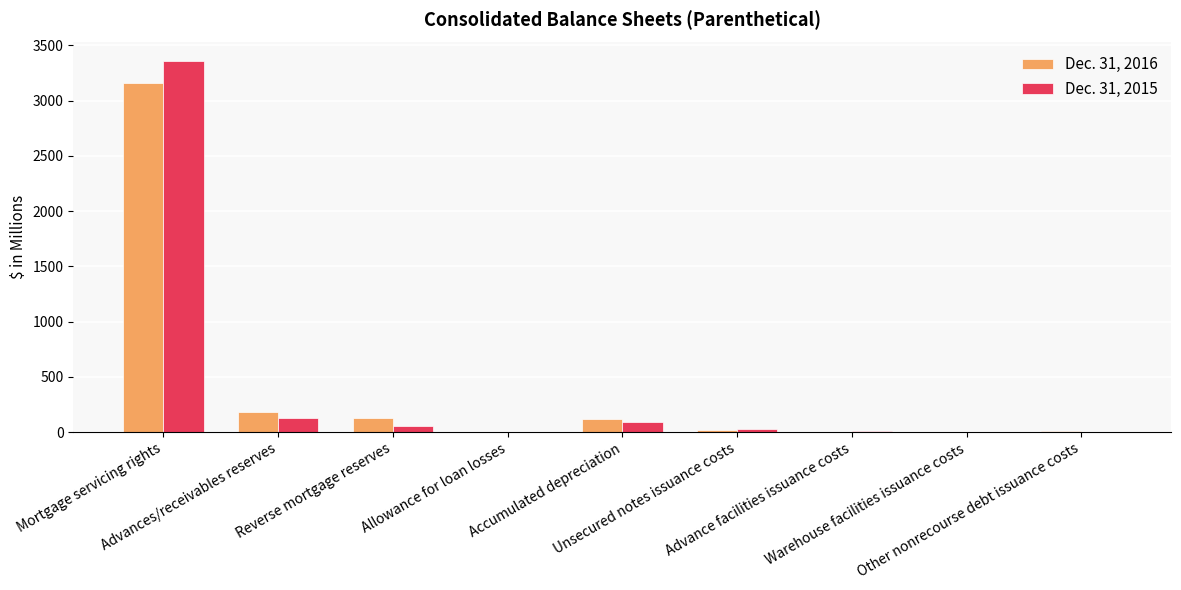

What is the greatest value displayed?

3358